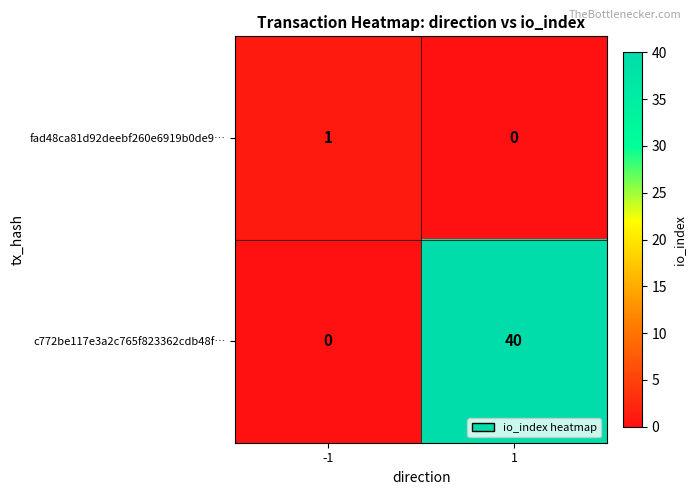

Rank the series by their average value, from highest to lowest.

c772be117e3a2c765f823362cdb48f…, fad48ca81d92deebf260e6919b0de9…